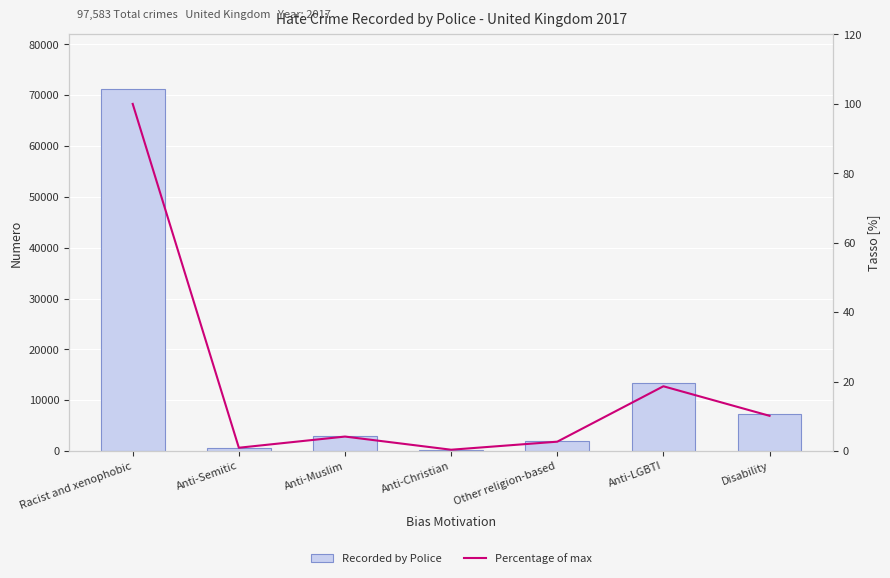

True or false: Percentage of max has a value of 0.4 at Anti-Christian.

True